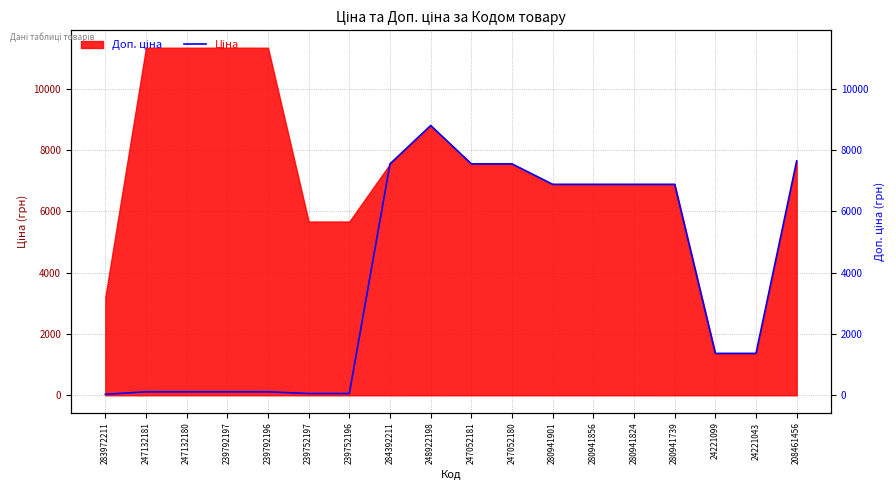

What is the ratio of the value at 247052180 to the value at 248922198?

0.9